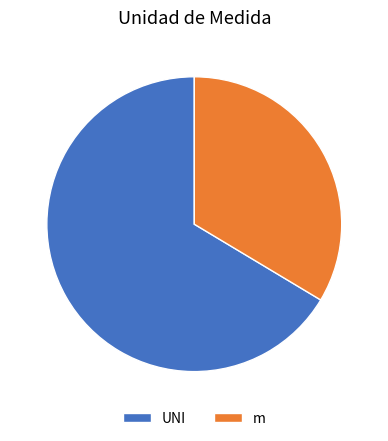

What is the majority slice?

UNI